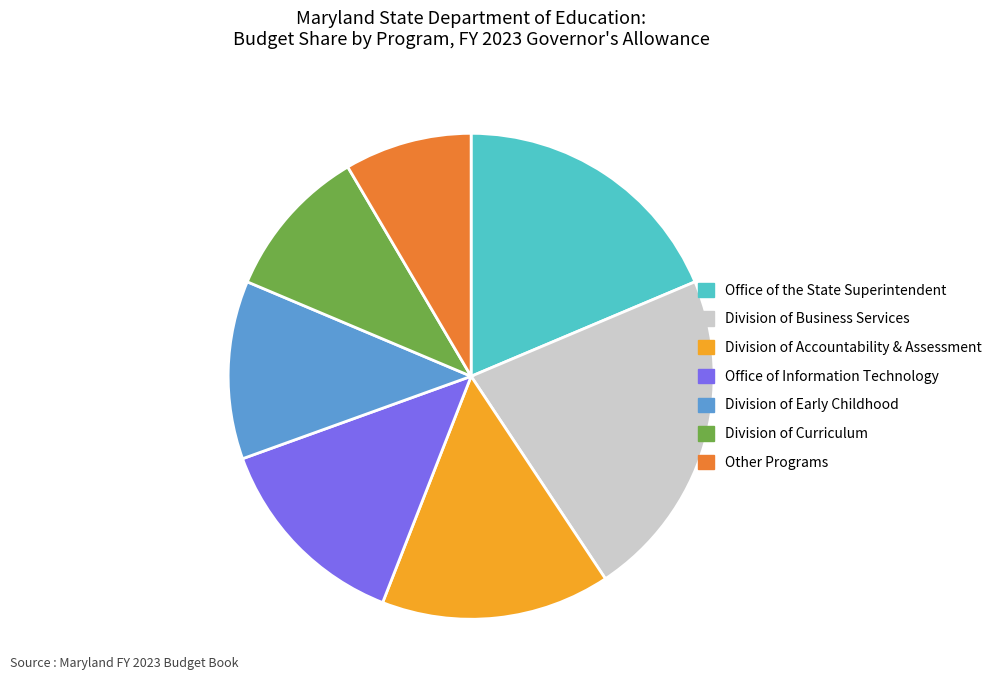

Combined, do Division of Curriculum and Division of Early Childhood account for over 50%?

No